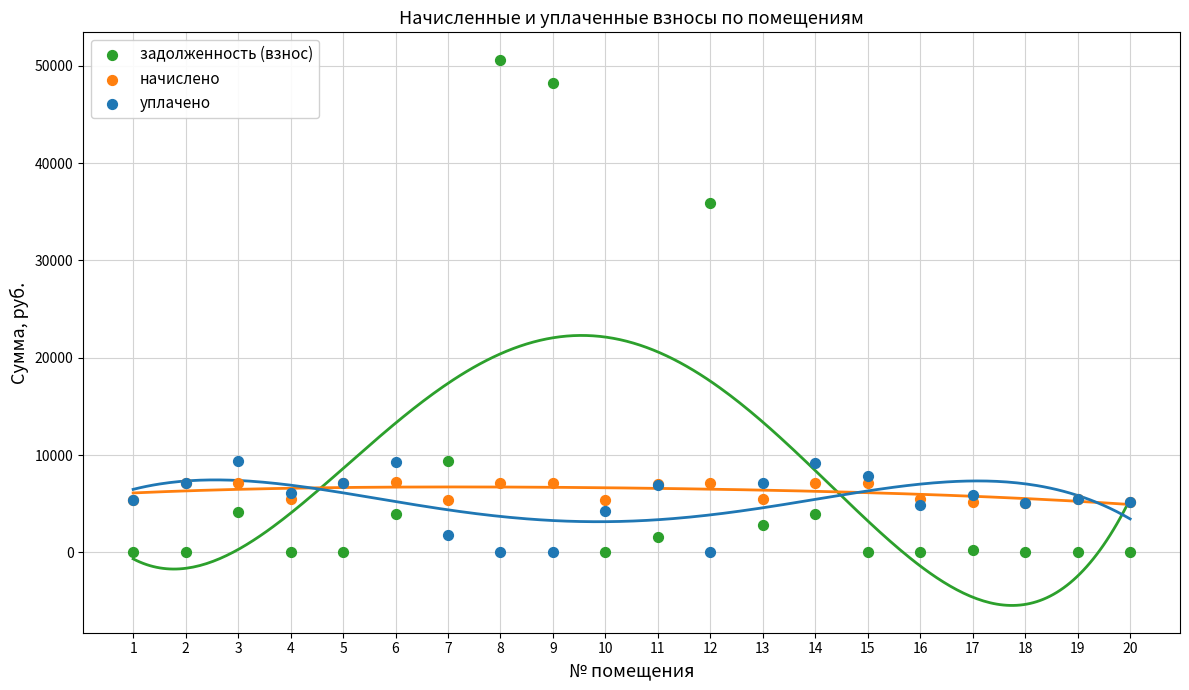

Which series has the widest spread of Y values?

задолженность (взнос)